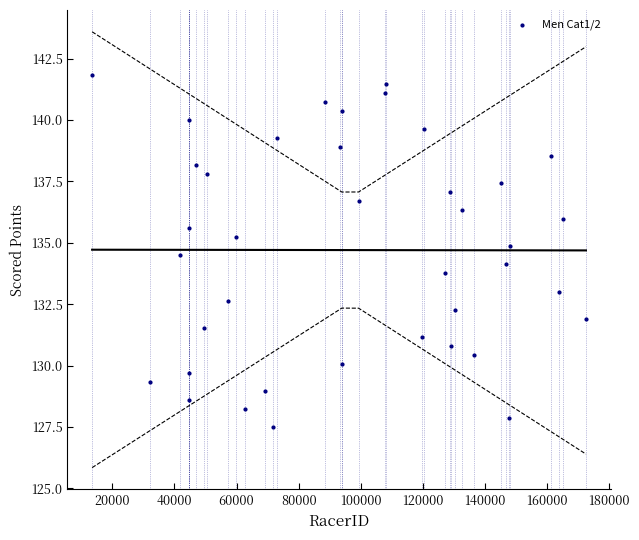

What is the range of Y values (max minus min)?

14.3